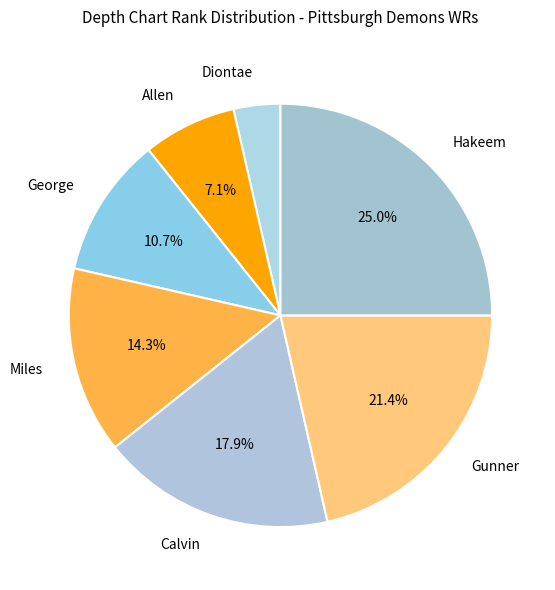

To the nearest percent, what percentage of the pie is Allen?

7%